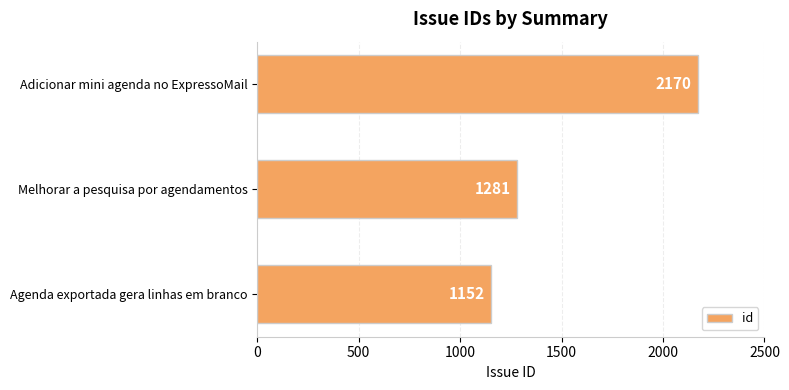

Between Melhorar a pesquisa por agendamentos and Agenda exportada gera linhas em branco, which is larger?

Melhorar a pesquisa por agendamentos